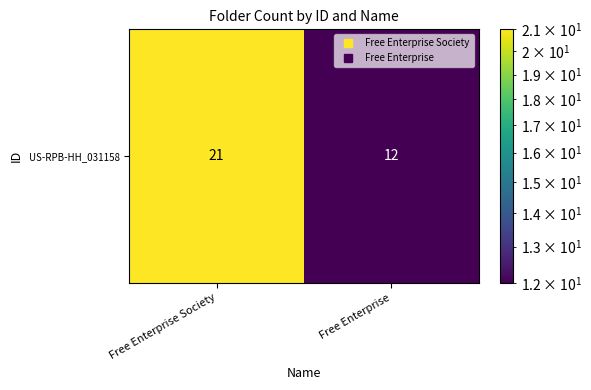

What is the sum of the values at Free Enterprise Society and Free Enterprise?

33